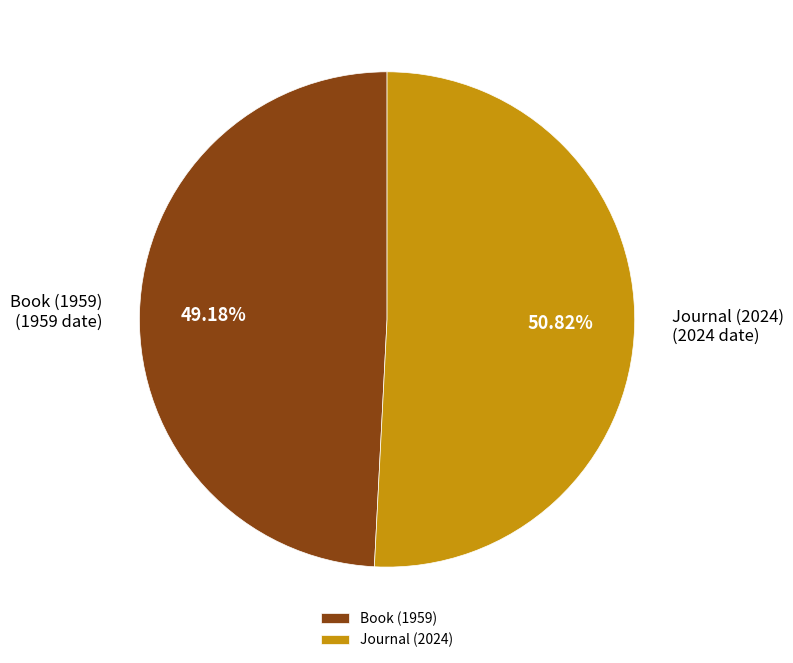

Do Journal (2024) and Book (1959) together represent more than half of the pie?

Yes